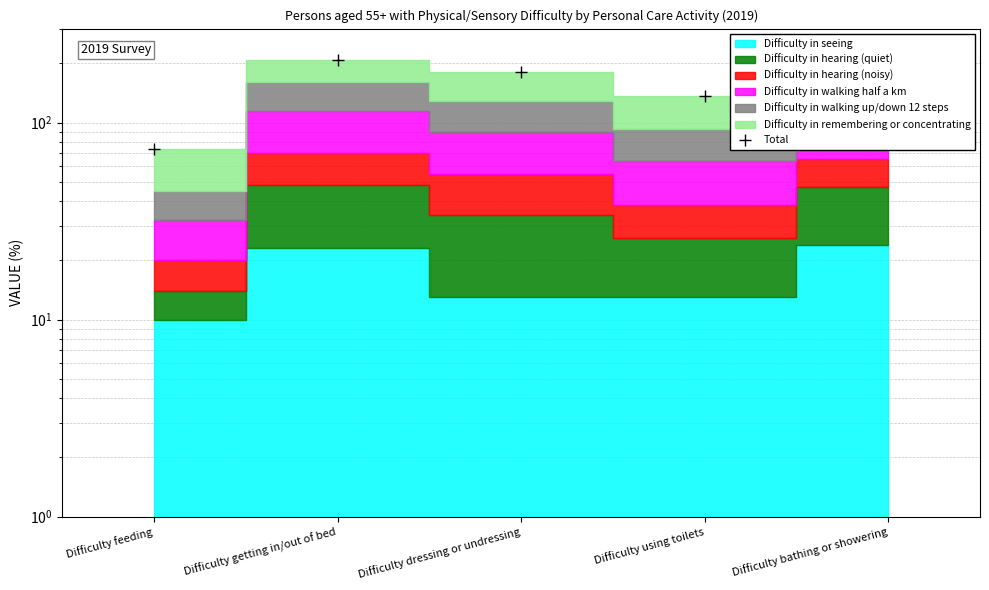

True or false: there are more than 1 points higher than both neighbors.

False